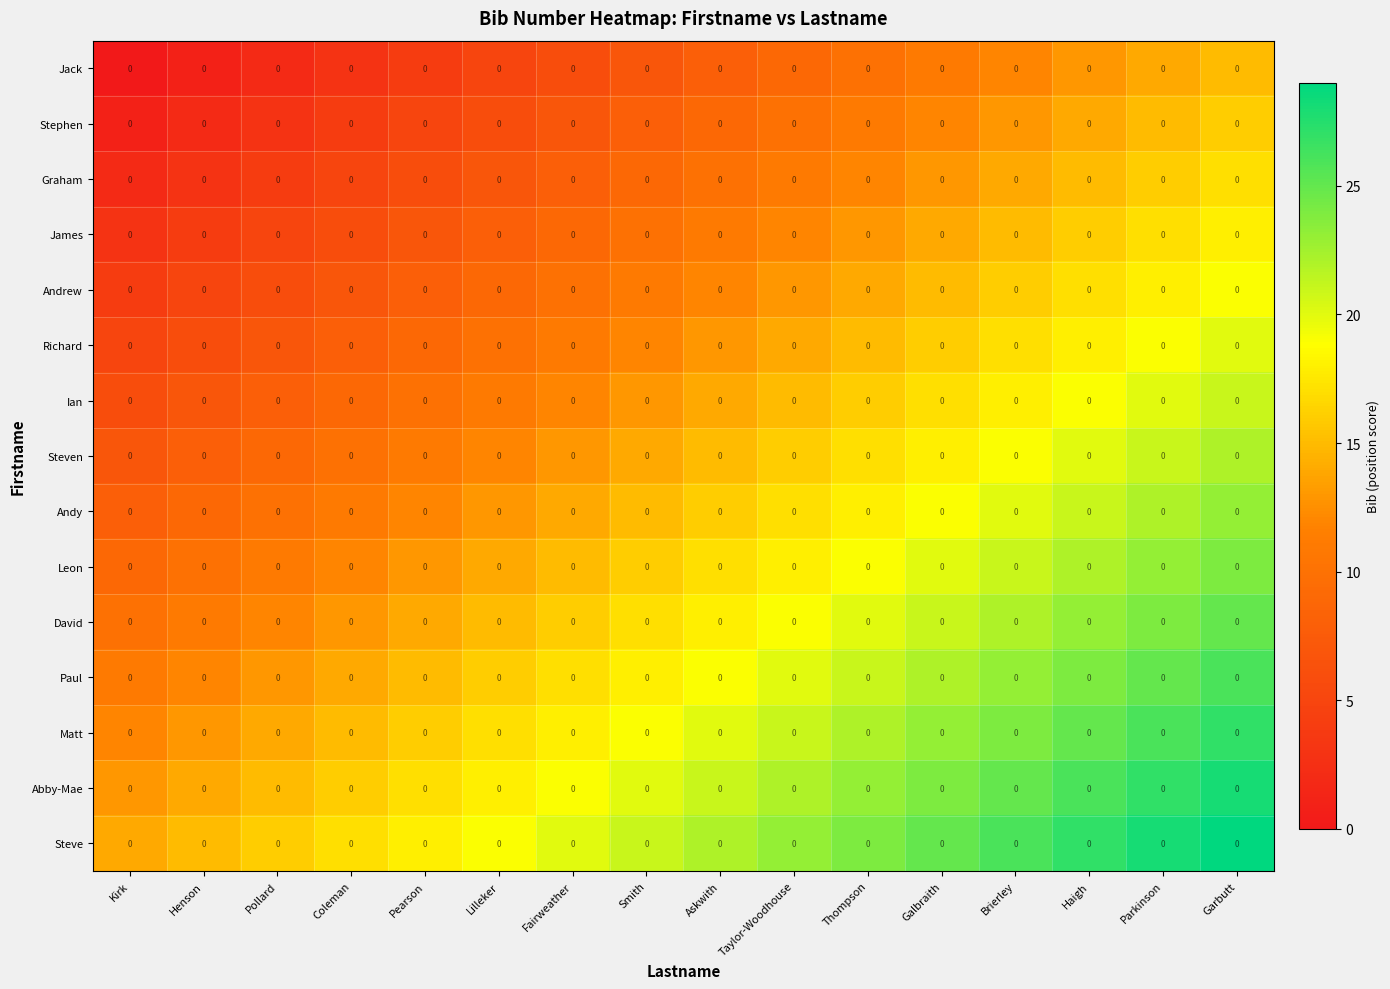

The value of Richard at Haigh is 18. True or false?

True